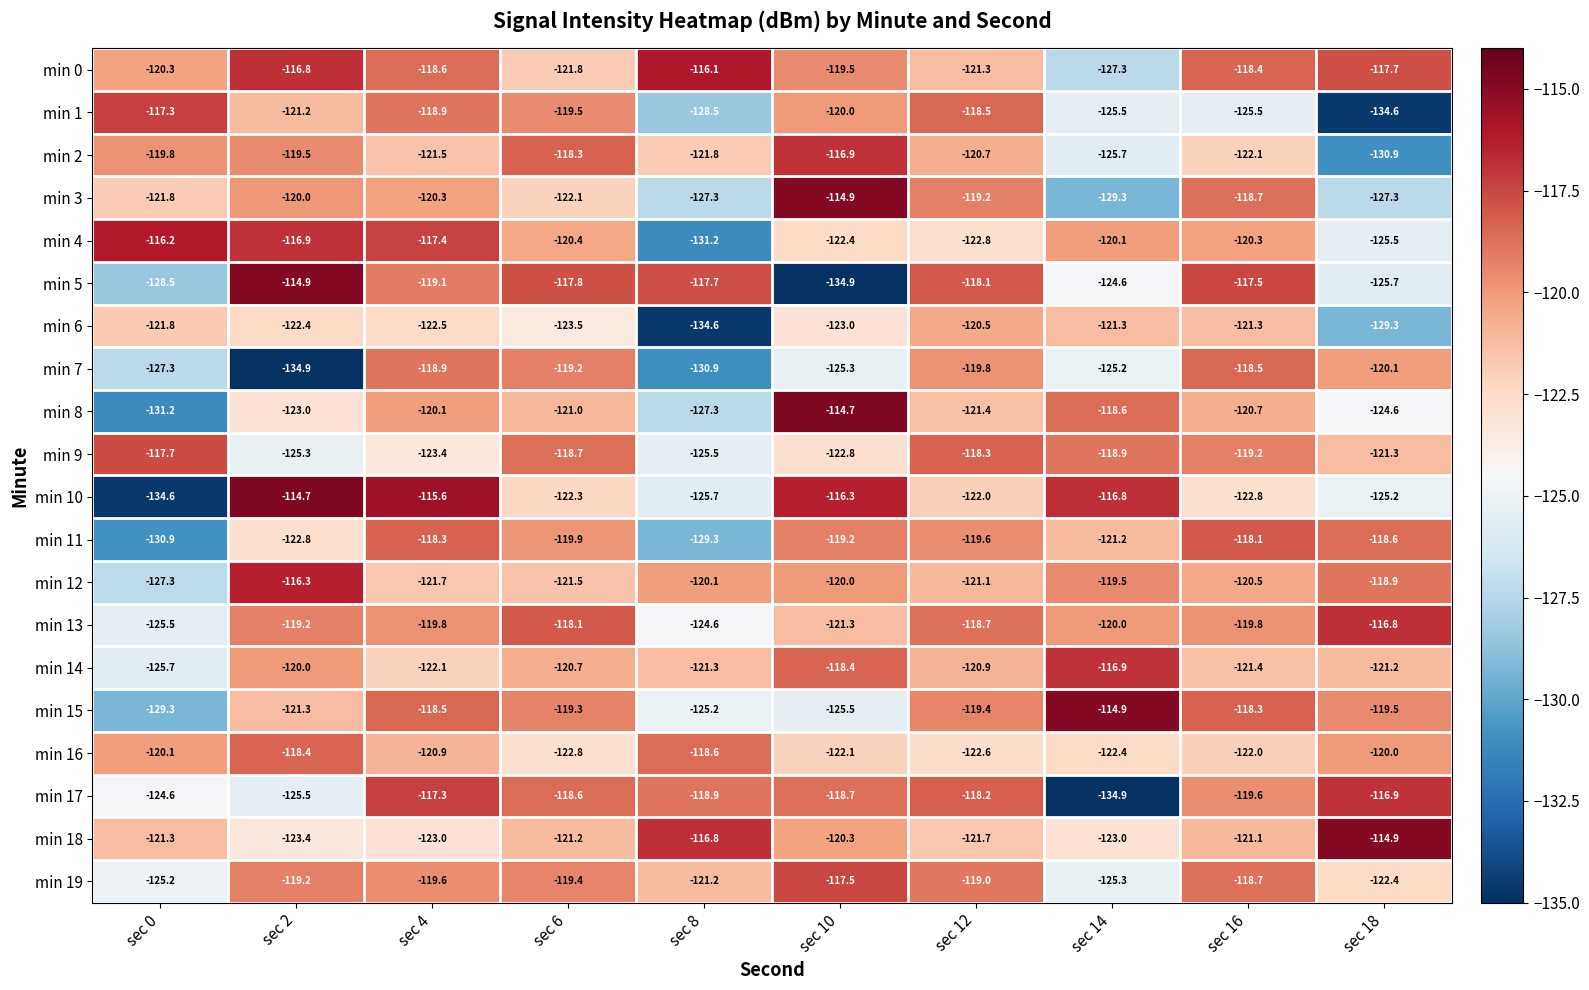

At which label does min 17 first exceed -118?

sec 4